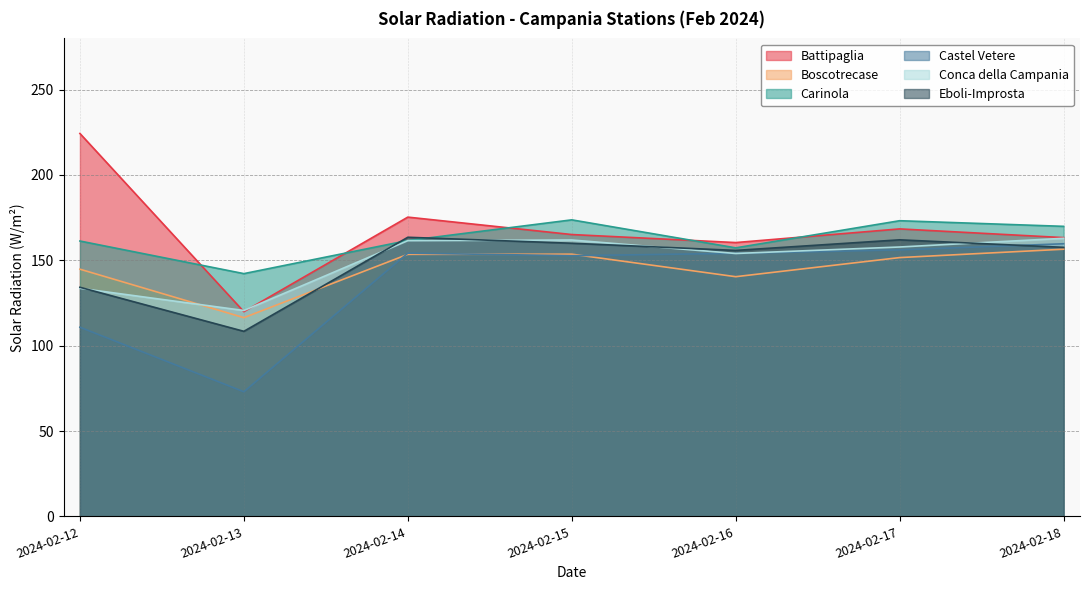

At which category does the chart reach its minimum across all series?

2024-02-13